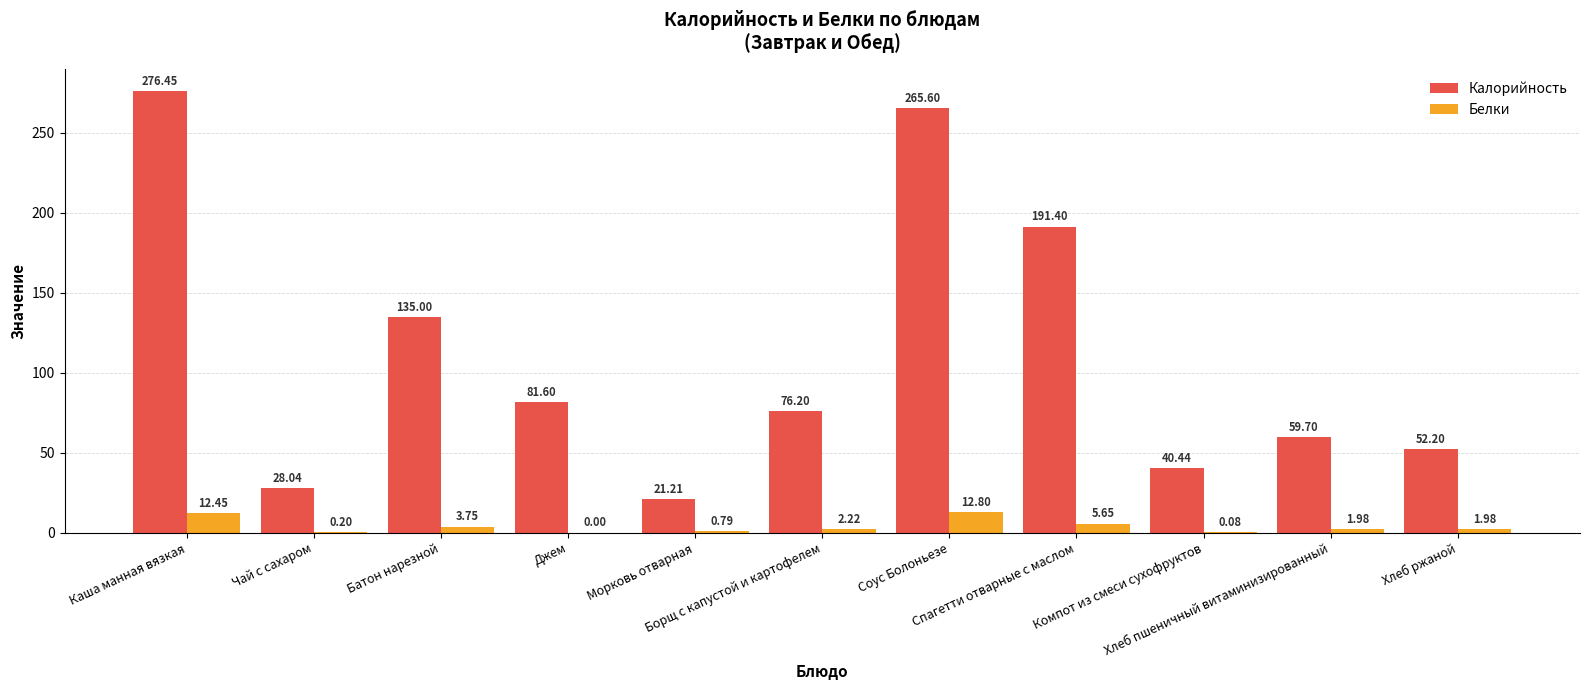

What is the sum of all Белки values?

41.9